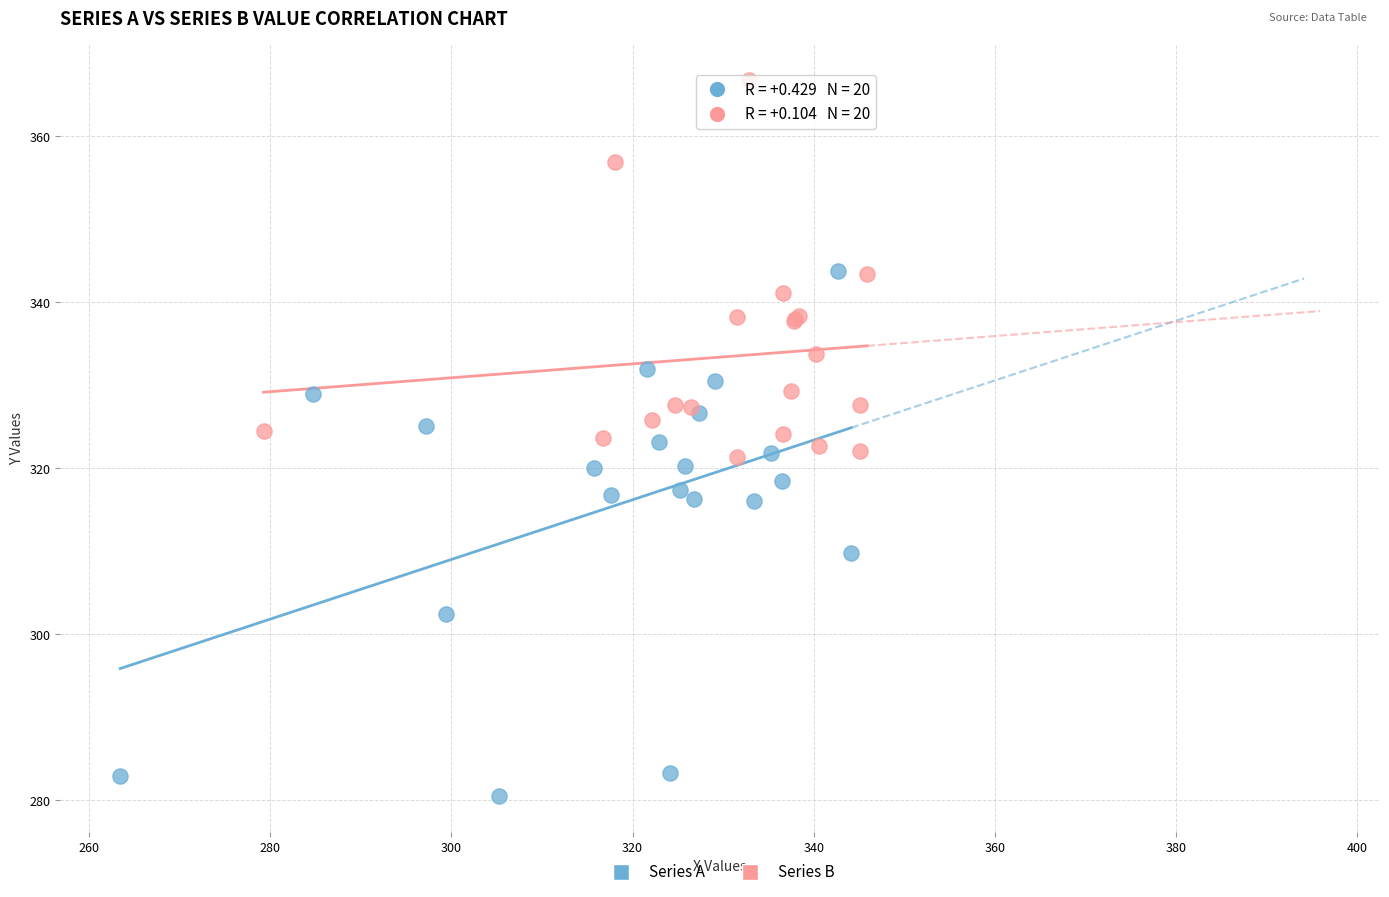

Which series contains the lowest Y value?

Series A